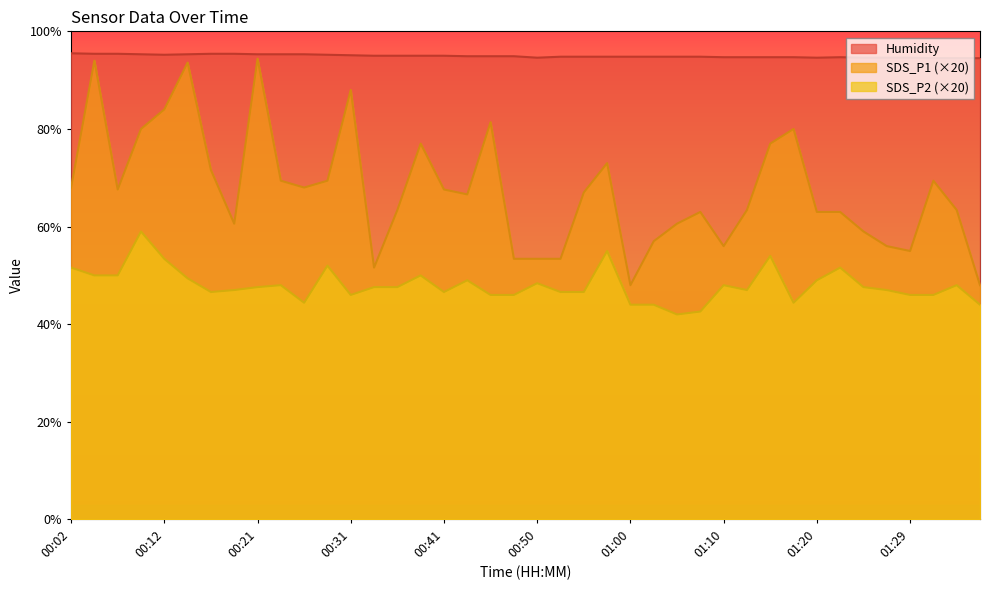

What are all the series names shown in the legend?

Humidity, SDS_P1 (×20), SDS_P2 (×20)